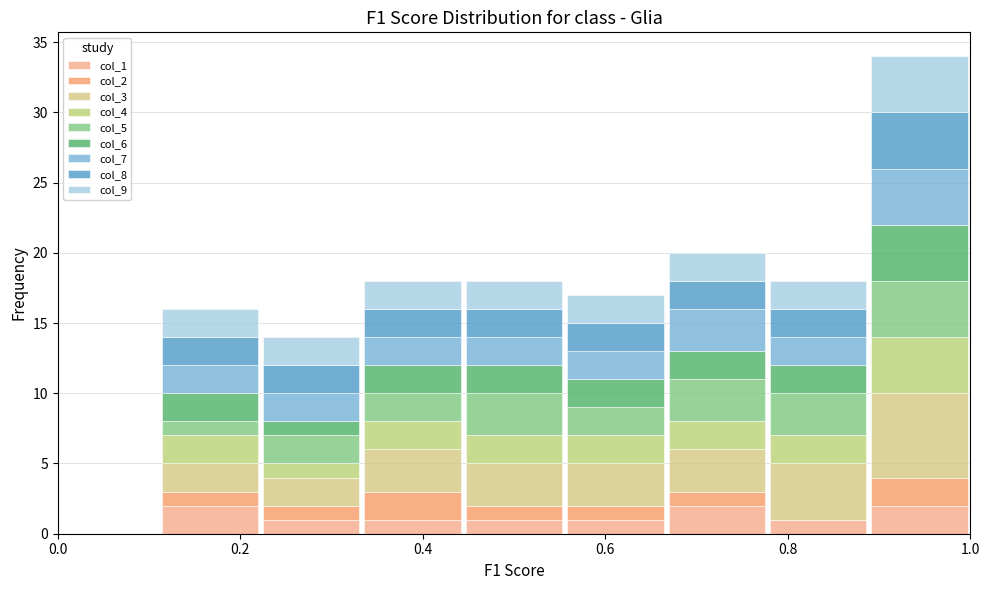

Which range on the x-axis has the tallest stacked bar (by total height)?

0.88 to 1.00